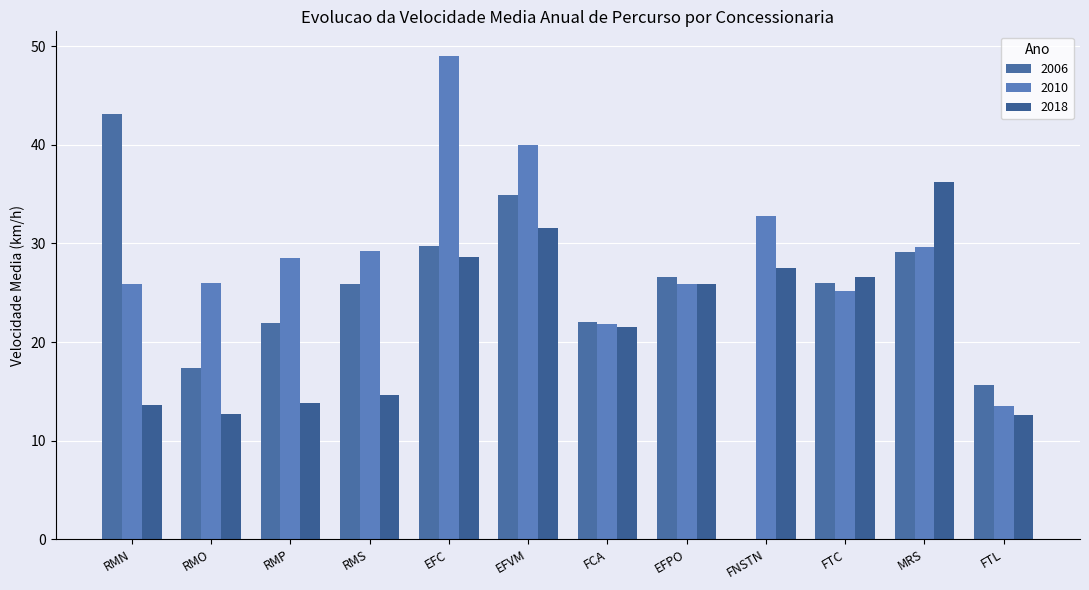

What are all the series names shown in the legend?

2006, 2010, 2018